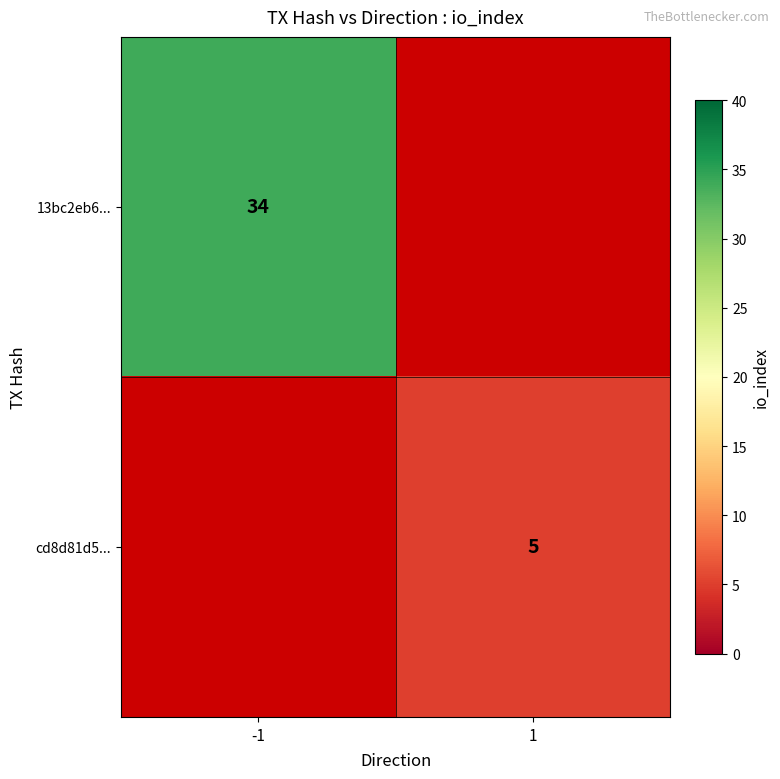

True or false: cd8d81d5... has a value of 5 at 1.

True